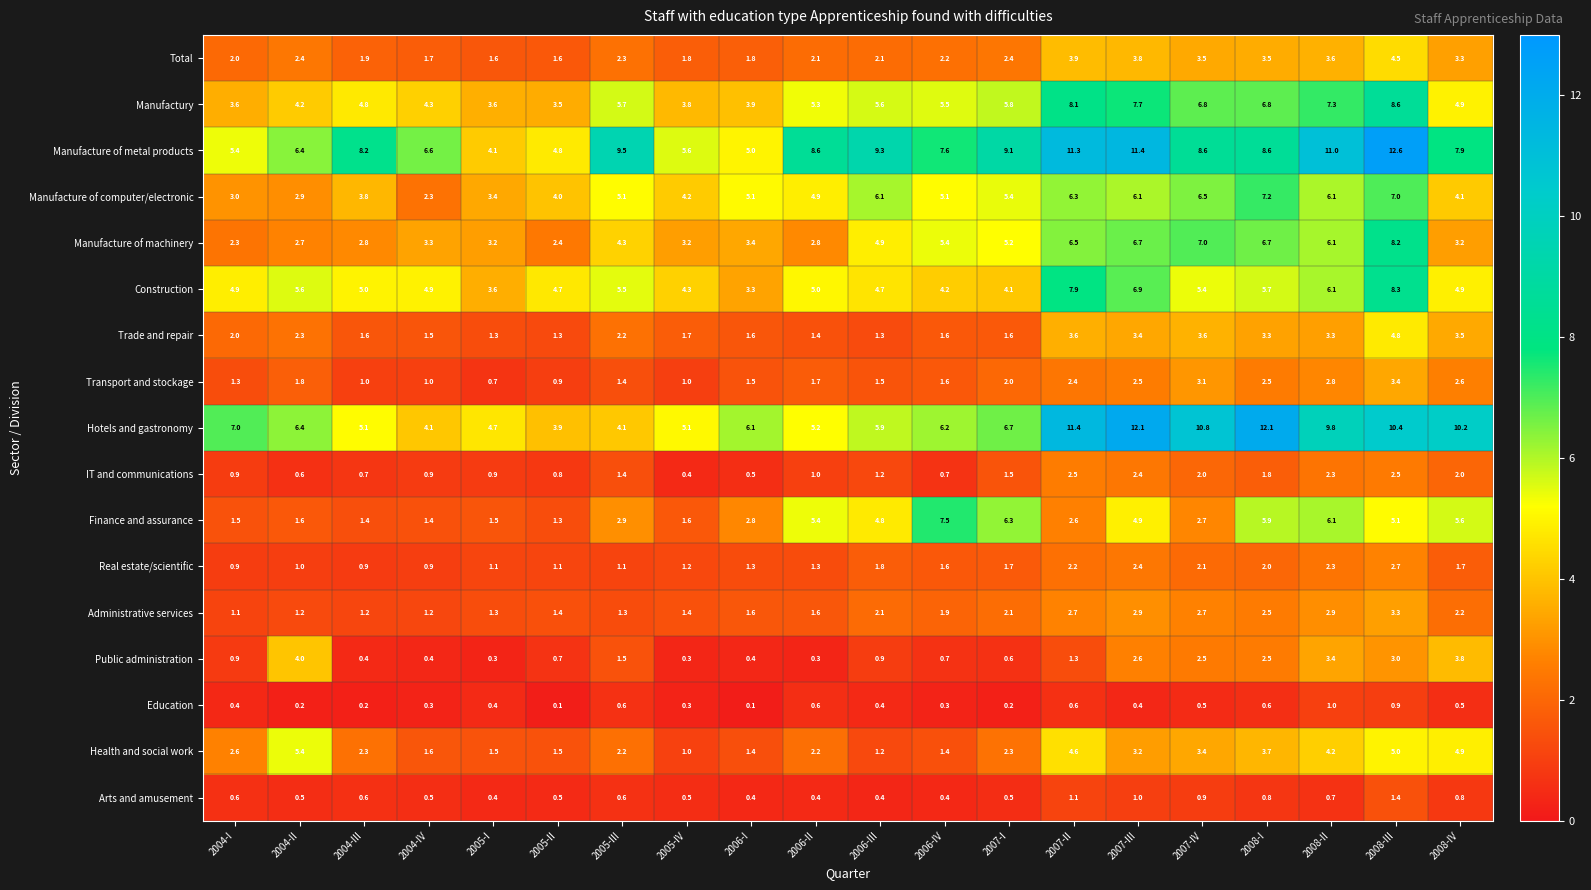

Which category has the highest value in the Education series?

2008-II